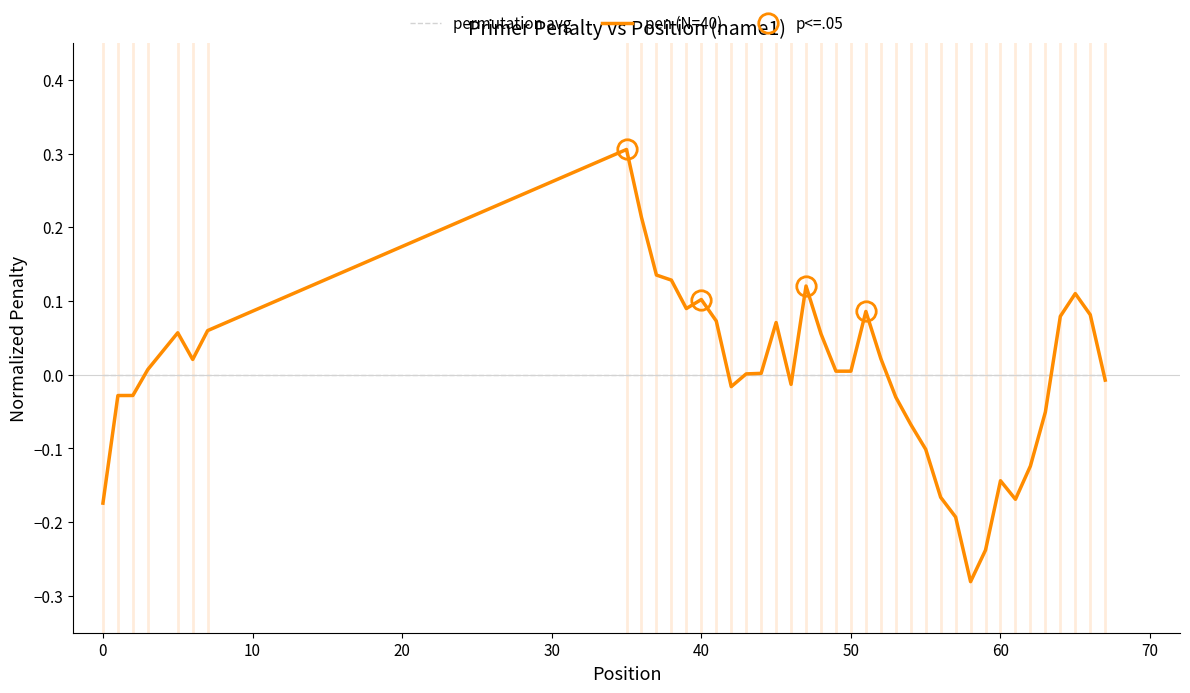

Which series has the largest total across all categories?

pen (N=40)